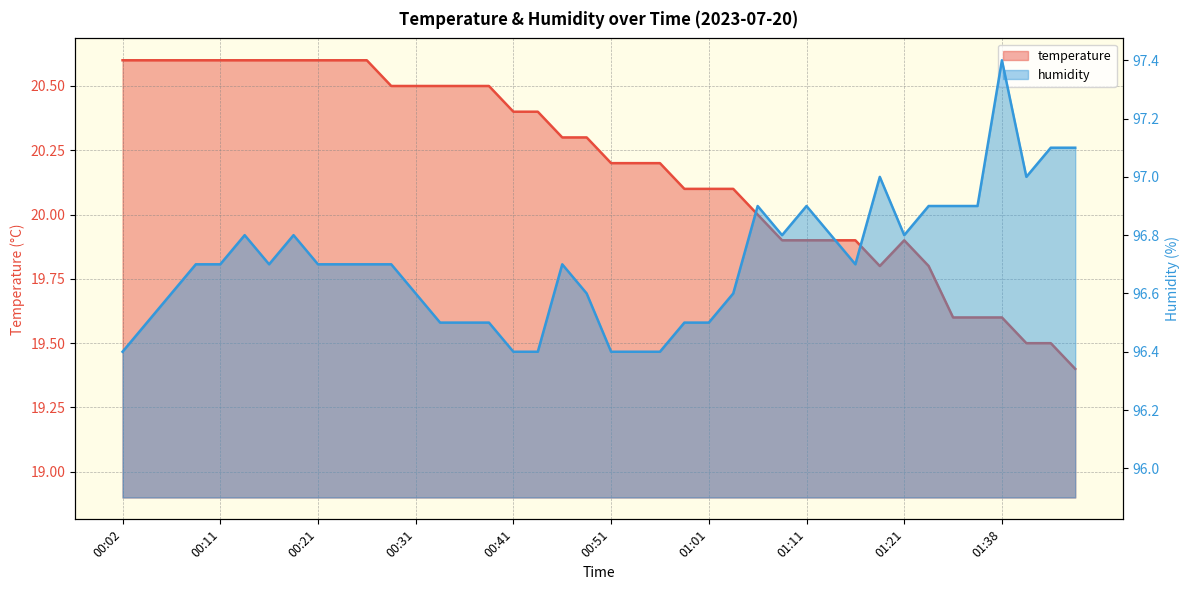

What is the label of the 9th point from the left?

00:21